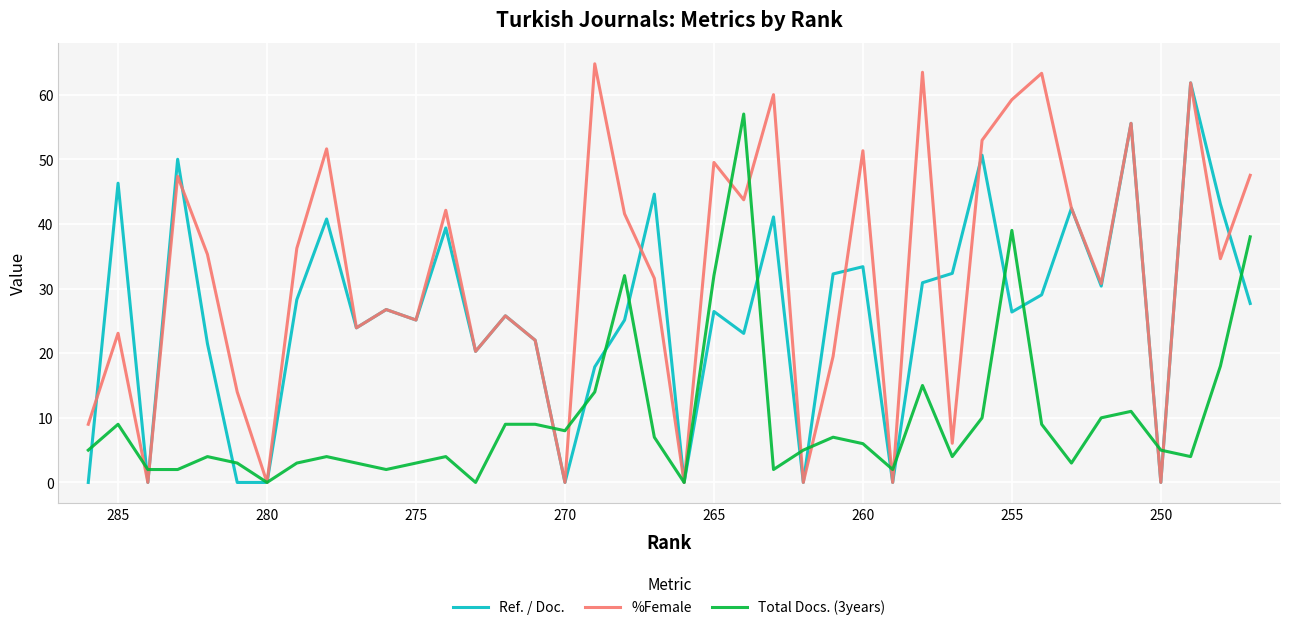

Is this an area chart (filled region under the line)?

No